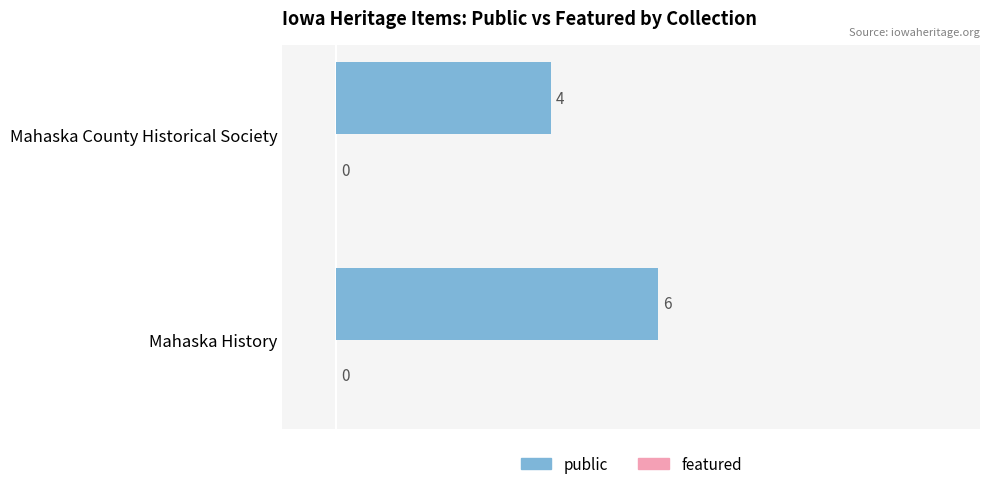

What is the sum of the values at Mahaska County Historical Society and Mahaska History?

10